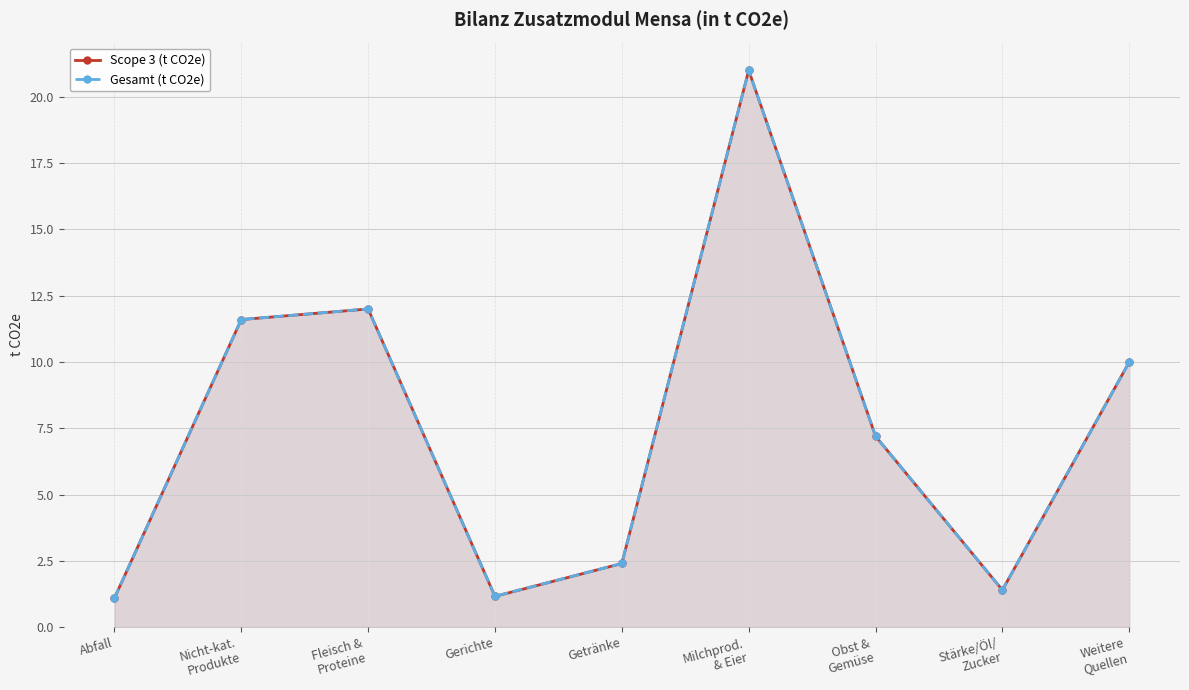

What is the difference between the Gesamt (t CO2e) values at Fleisch &
Proteine and Getränke?

9.6